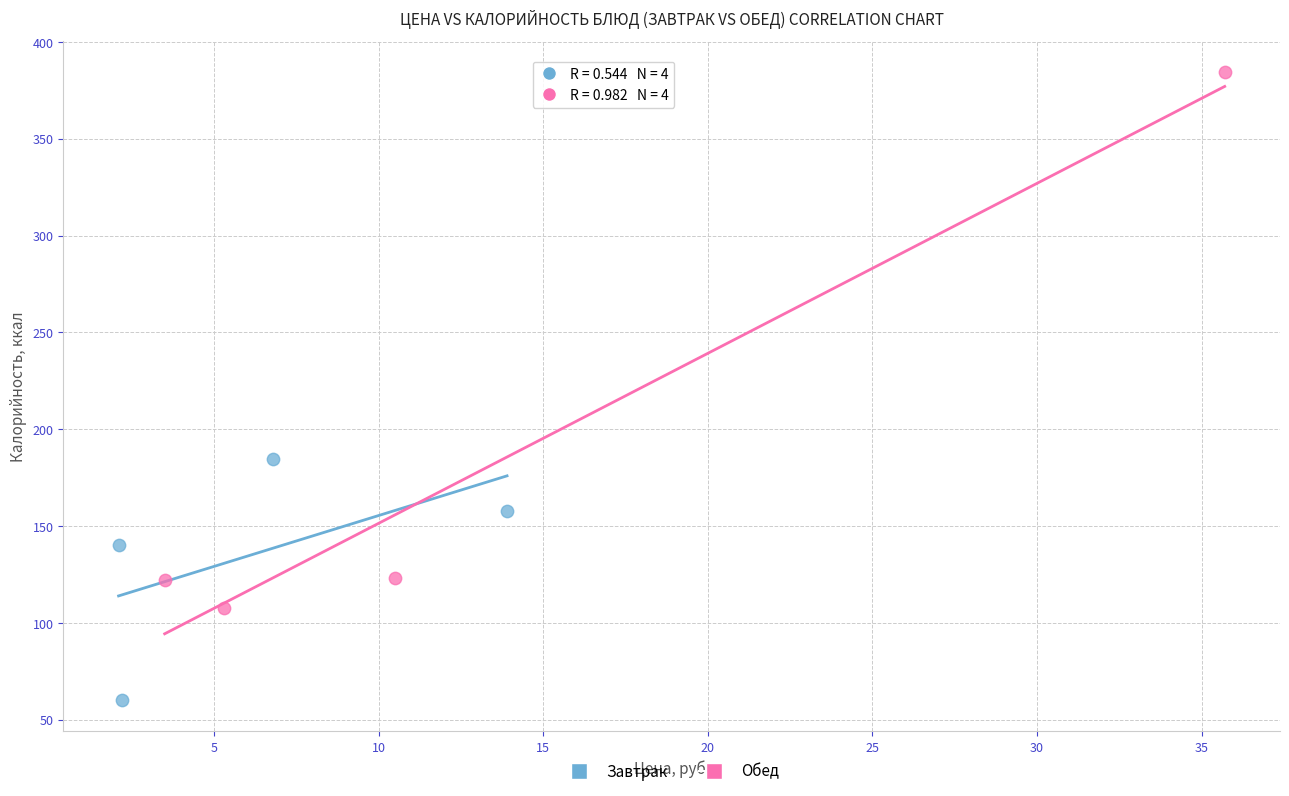

Which series reaches the minimum Y coordinate?

Завтрак